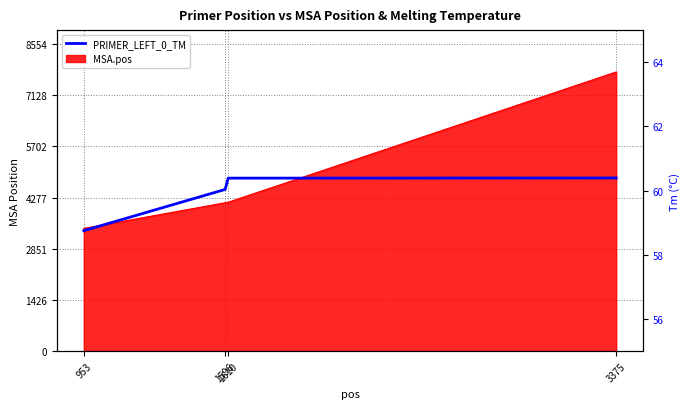

The chart shows a value of 60.4 at 1610. True or false?

True